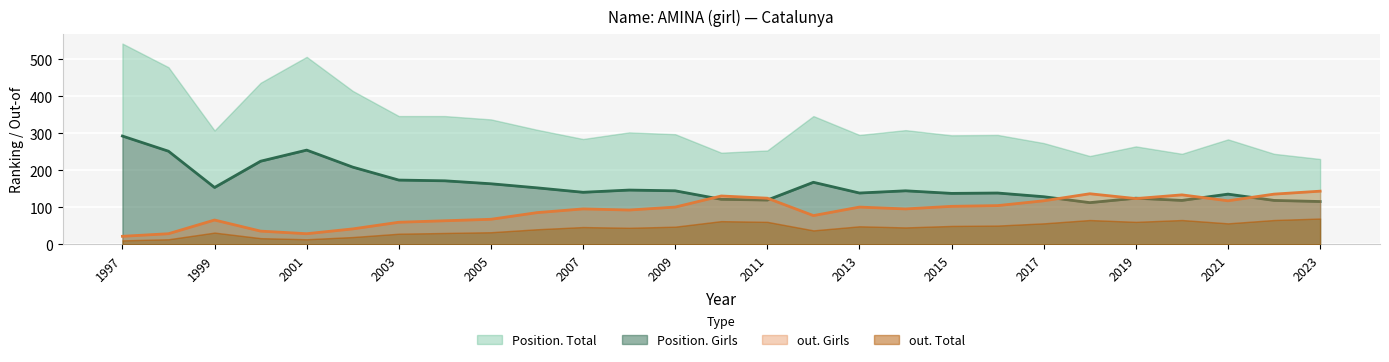

What is the difference between the highest and lowest values at 2021?

18